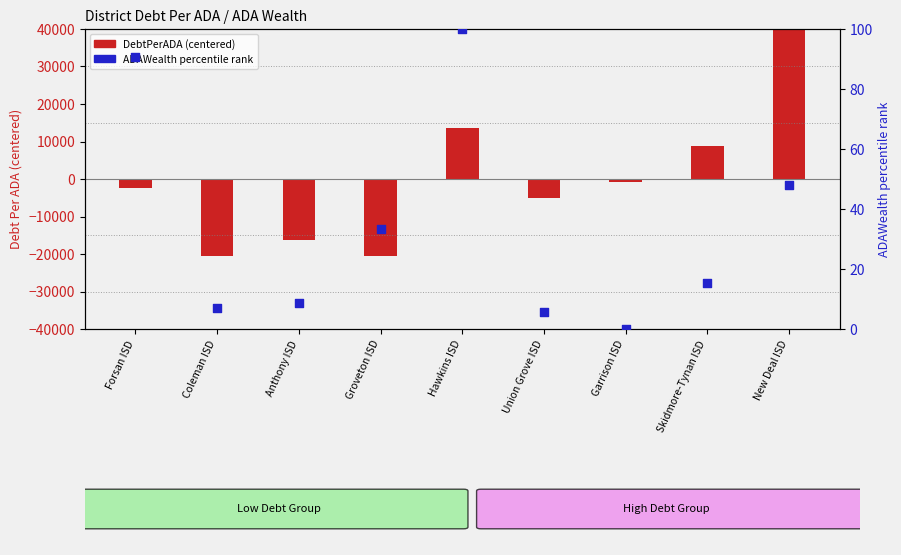

What is the total value across all series at New Deal ISD?

42916.1